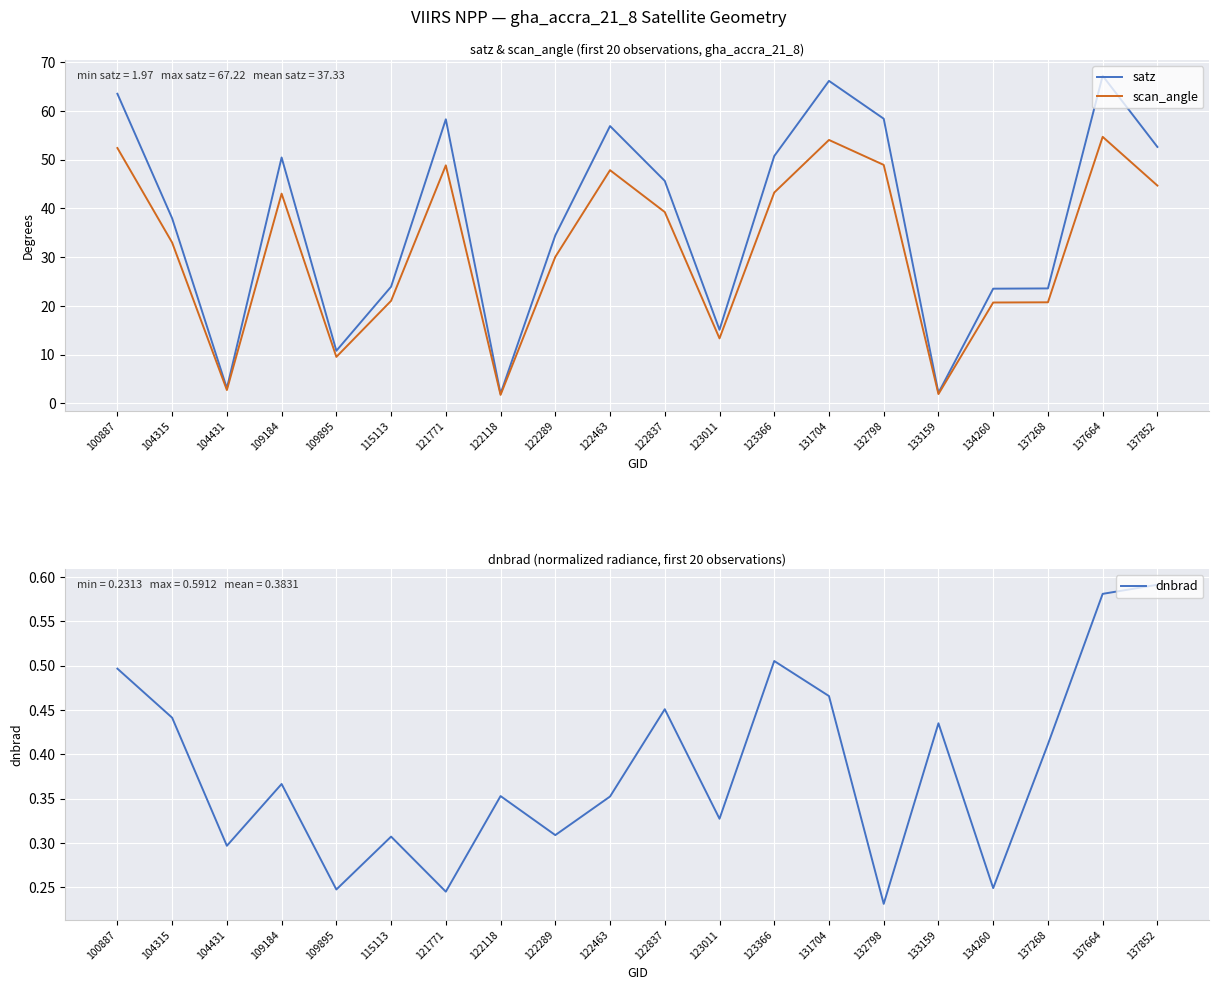

Between 131704 and 137268, which series saw the biggest shift?

satz